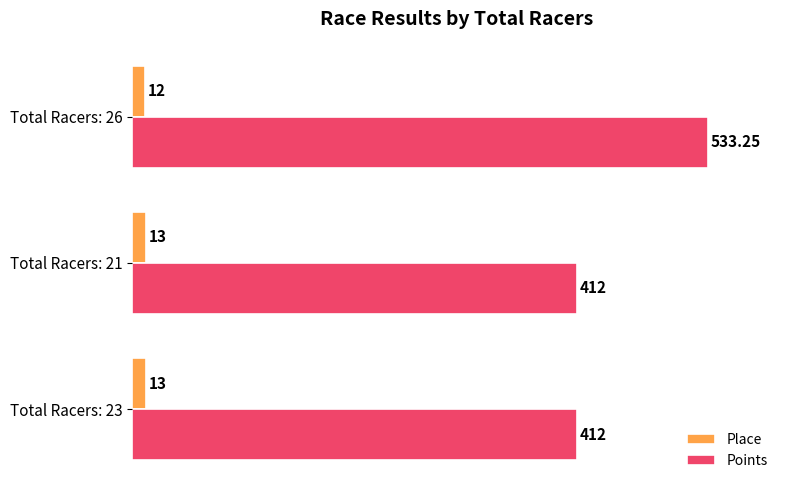

Is the value of Points at Total Racers: 21 greater than the value of Place at Total Racers: 21?

Yes